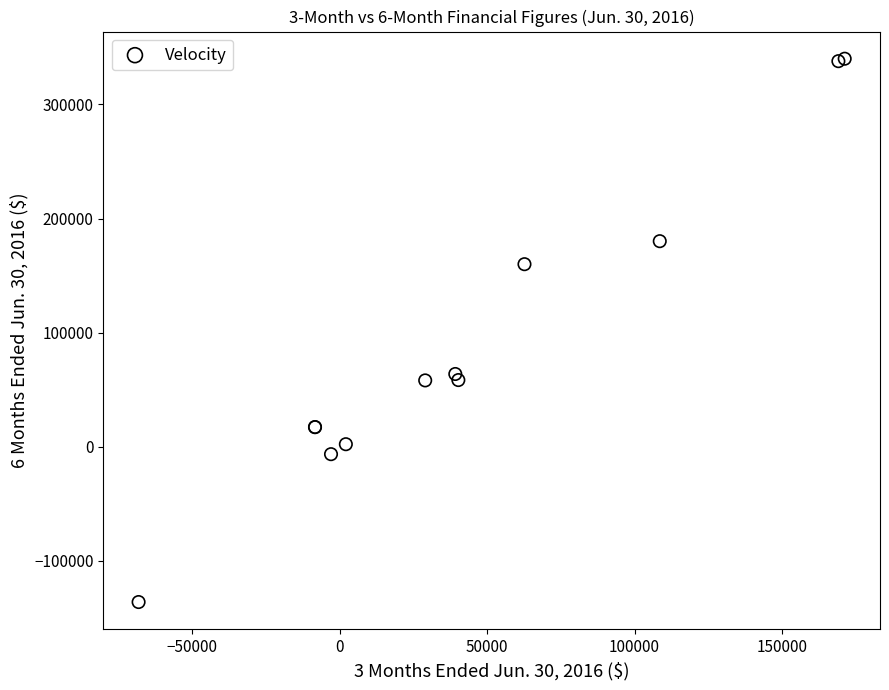

What Y value in the scatter plot is closest to 101941?

63699